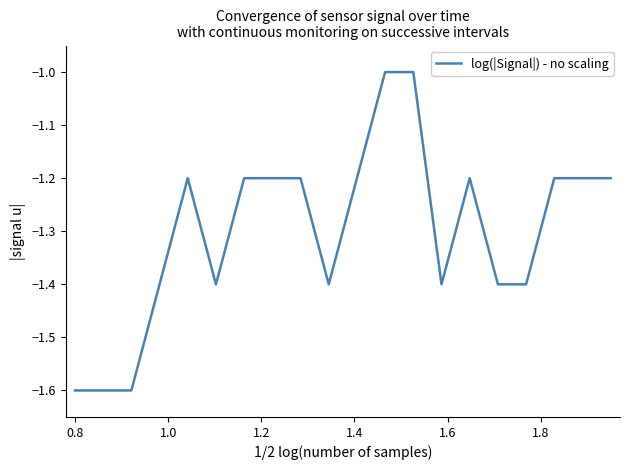

What is the difference between the maximum and minimum values?

0.6